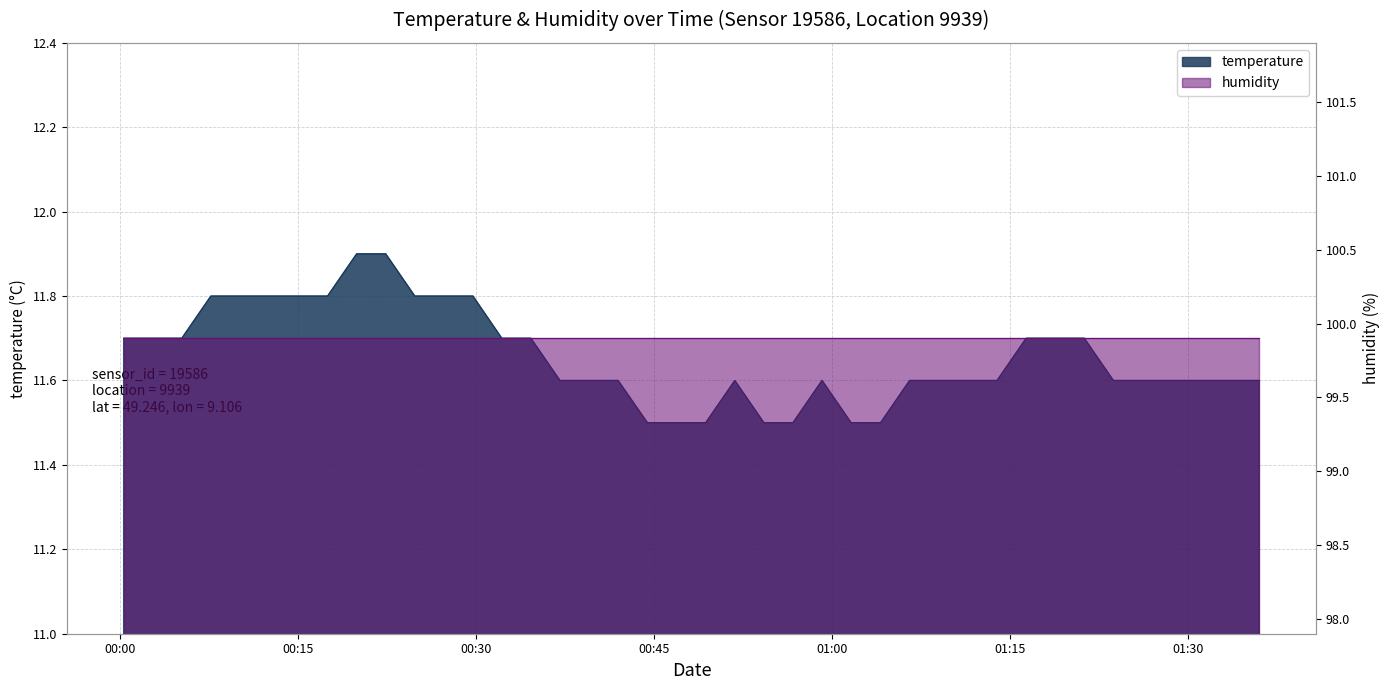

What is the minimum value shown in the chart?

11.5